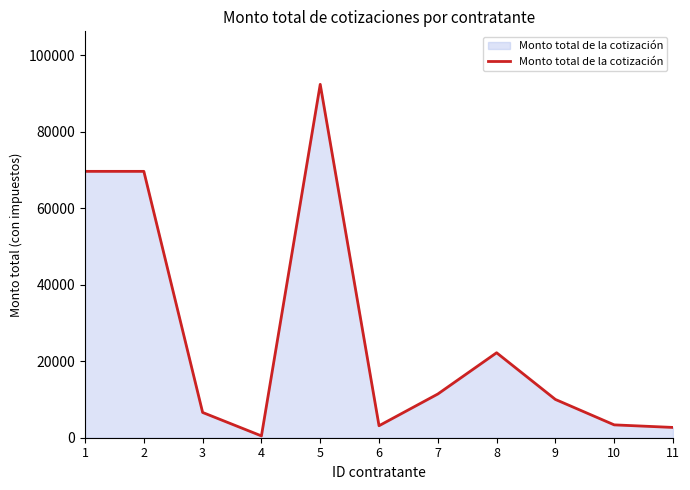

What is the greatest value displayed?

92336.0